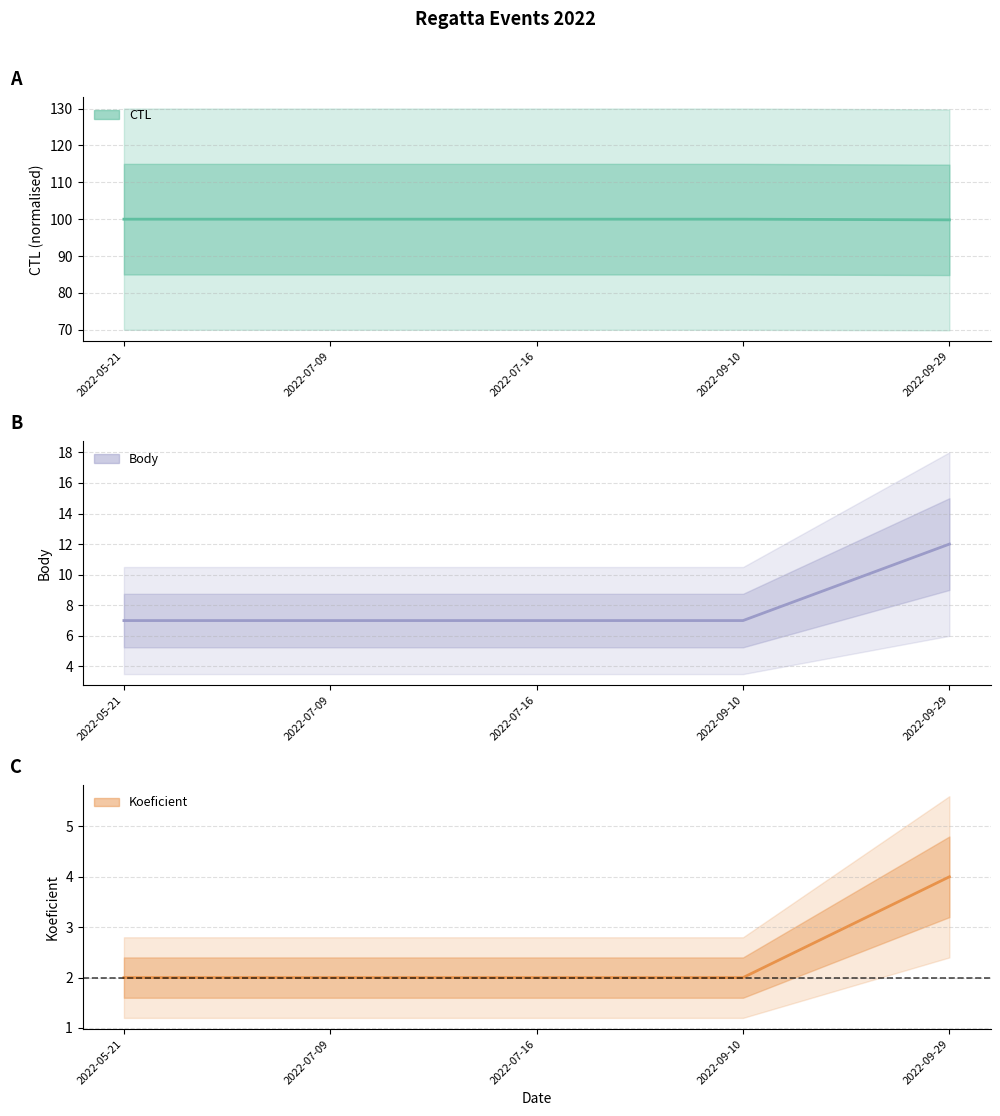

True or false: CTL has more than 1 interior local peaks.

False